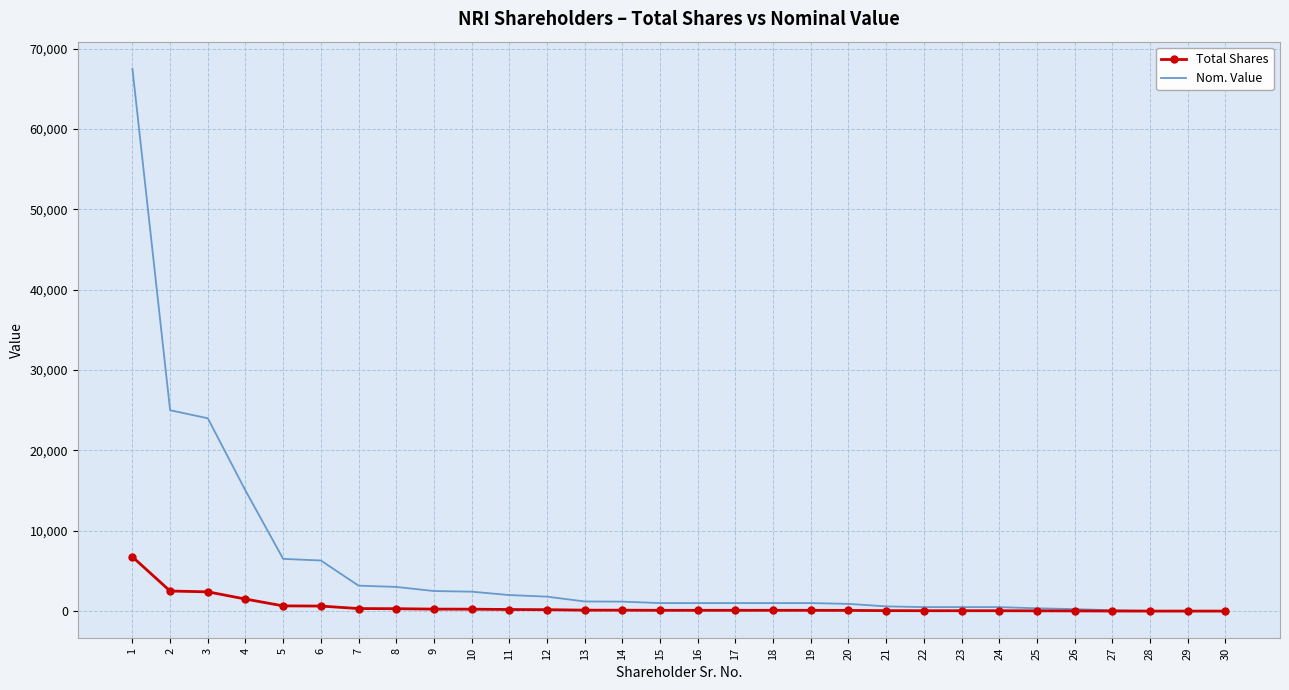

Rank the series by their maximum value, from lowest to highest.

Total Shares, Nom. Value